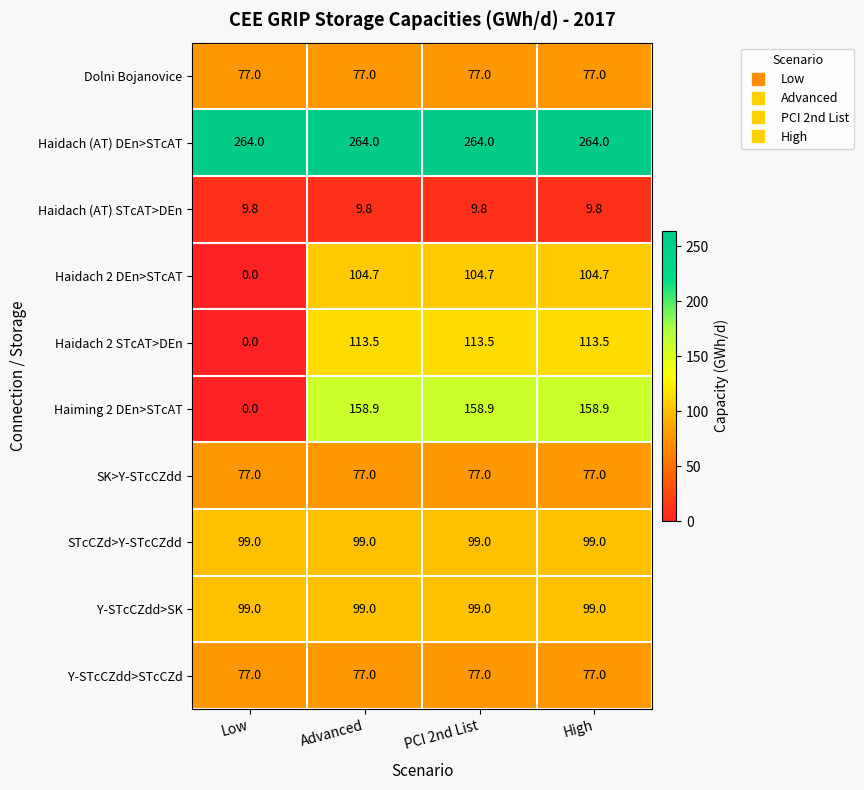

True or false: Haidach 2 DEn>STcAT has a value of 170.4 at Advanced.

False